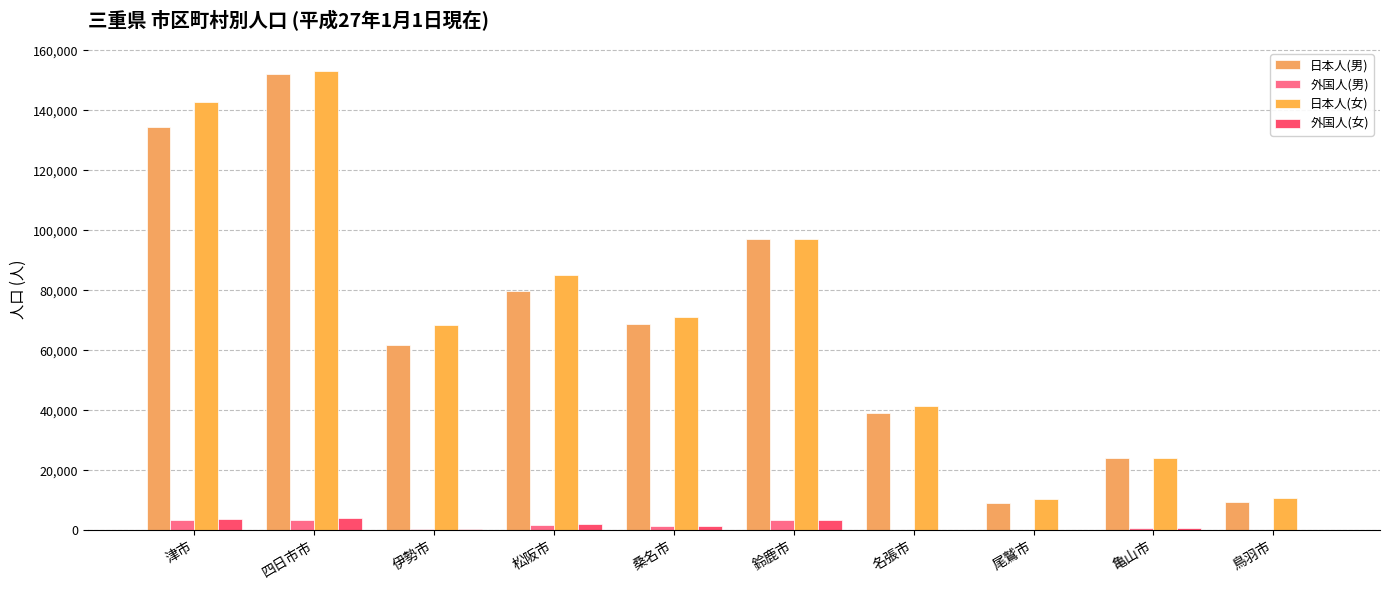

What is the difference between the maximum and minimum values in the 日本人(女) series?

142715